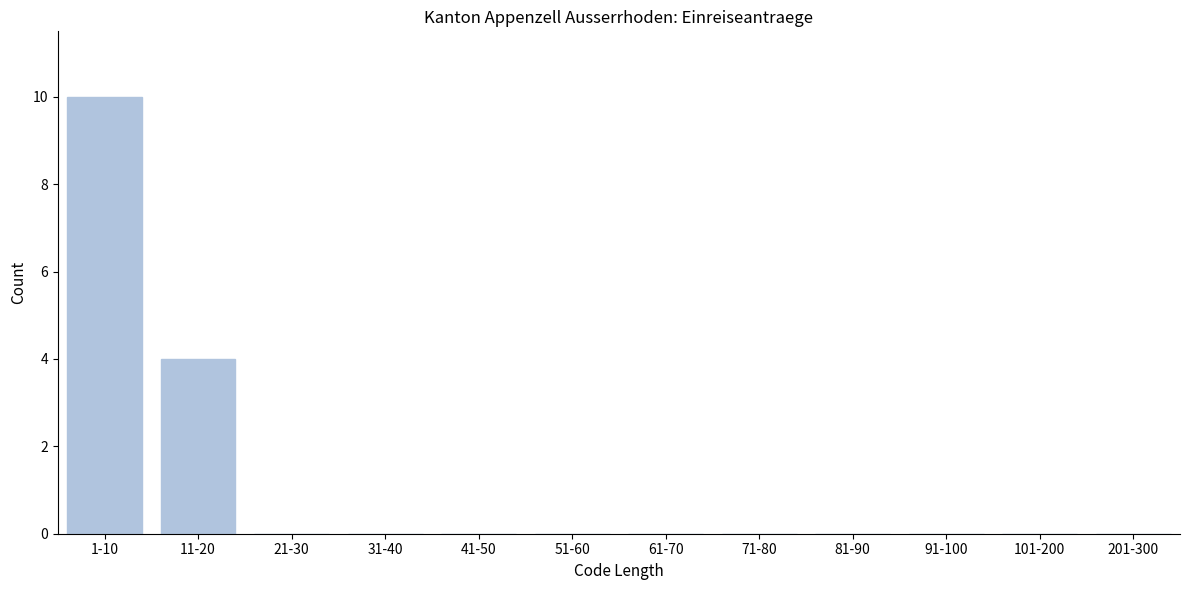

Reading right to left, what are all the values shown in this chart?

201-300=0	101-200=0	91-100=0	81-90=0	71-80=0	61-70=0	51-60=0	41-50=0	31-40=0	21-30=0	11-20=4	1-10=10